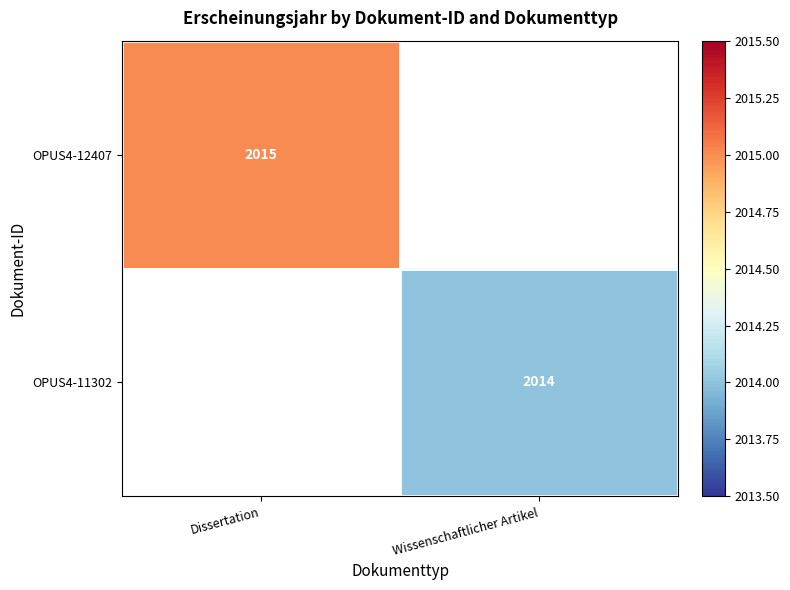

At how many categories does at least one series exceed 2014?

1